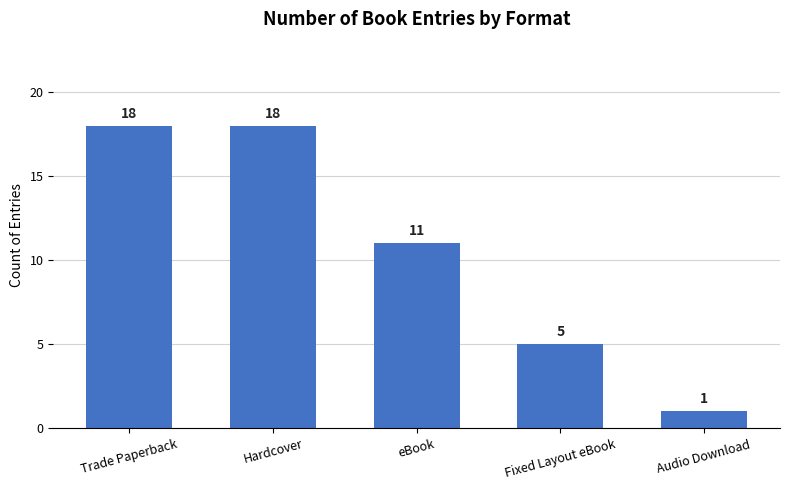

How many bars are there in total?

5